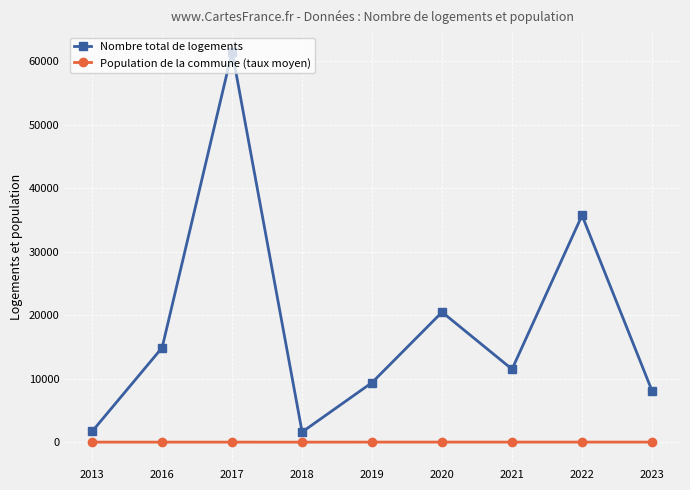

How many data points in Nombre total de logements are less than 11500?

4